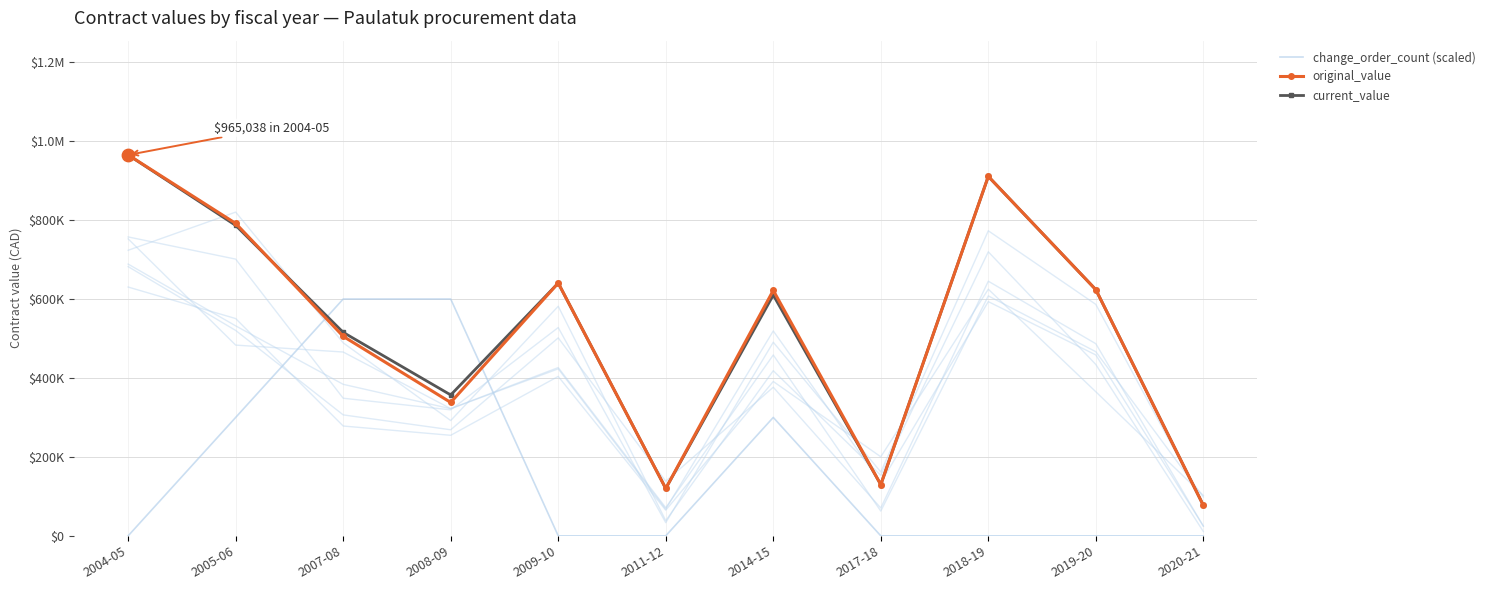

Is the value of original_value at 2005-06 greater than the value of change_order_count (scaled) at 2009-10?

Yes